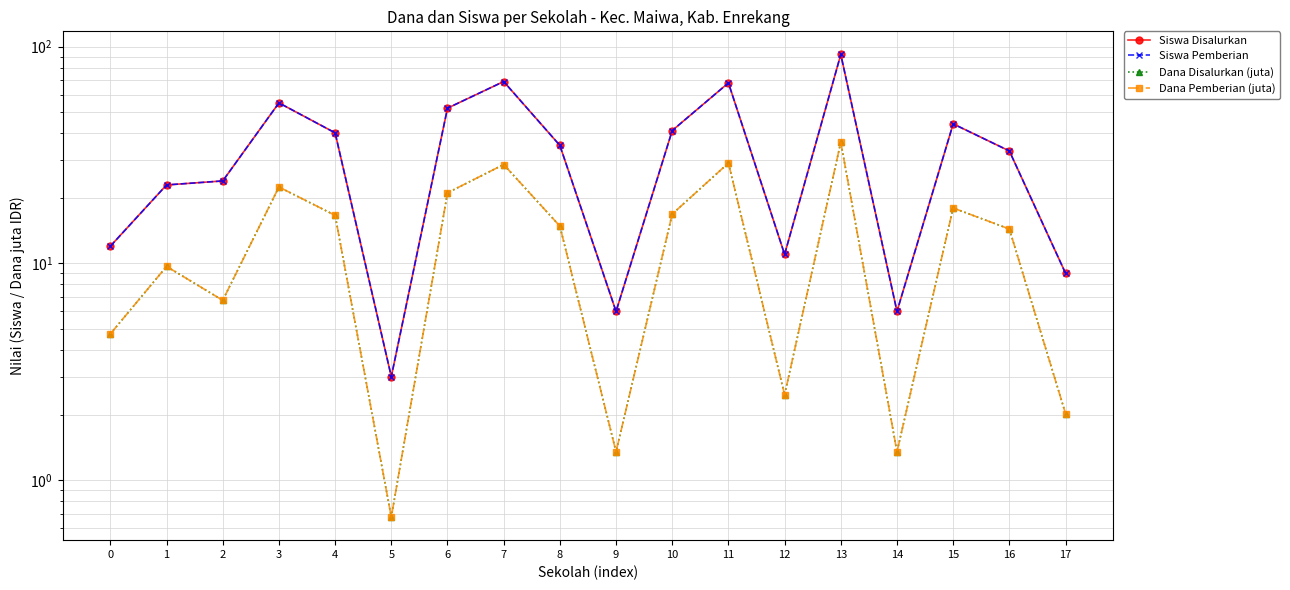

What is the difference between the Dana Disalurkan (juta) values at 2 and 8?

8.1